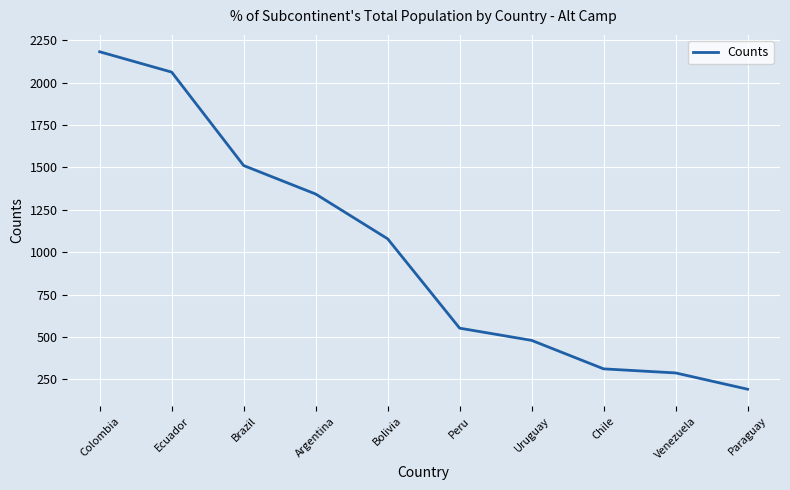

What is the greatest value displayed?

2182